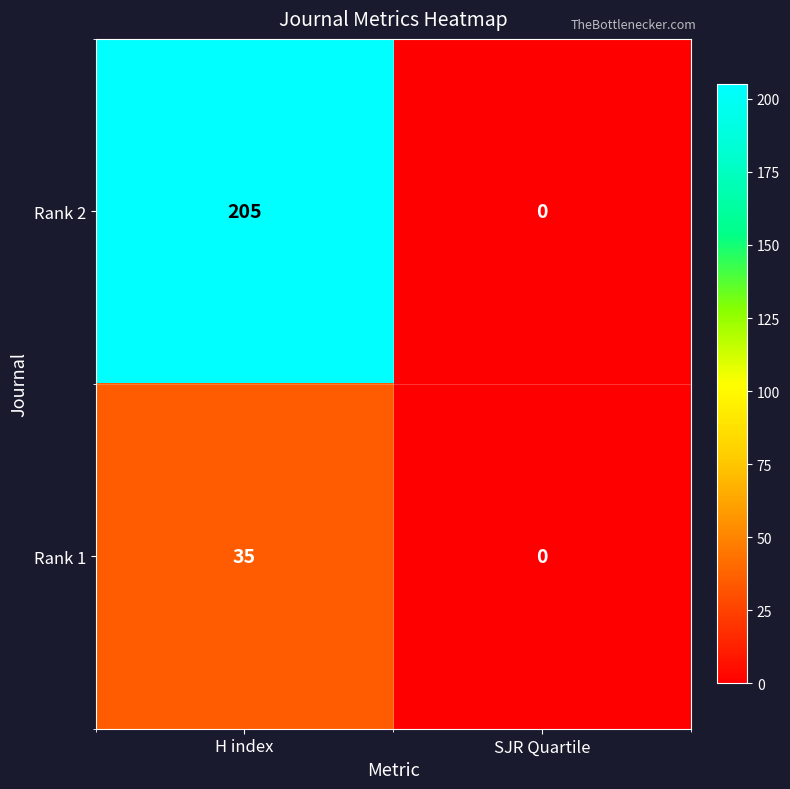

List the series in order of their peak value, lowest first.

Rank 1, Rank 2